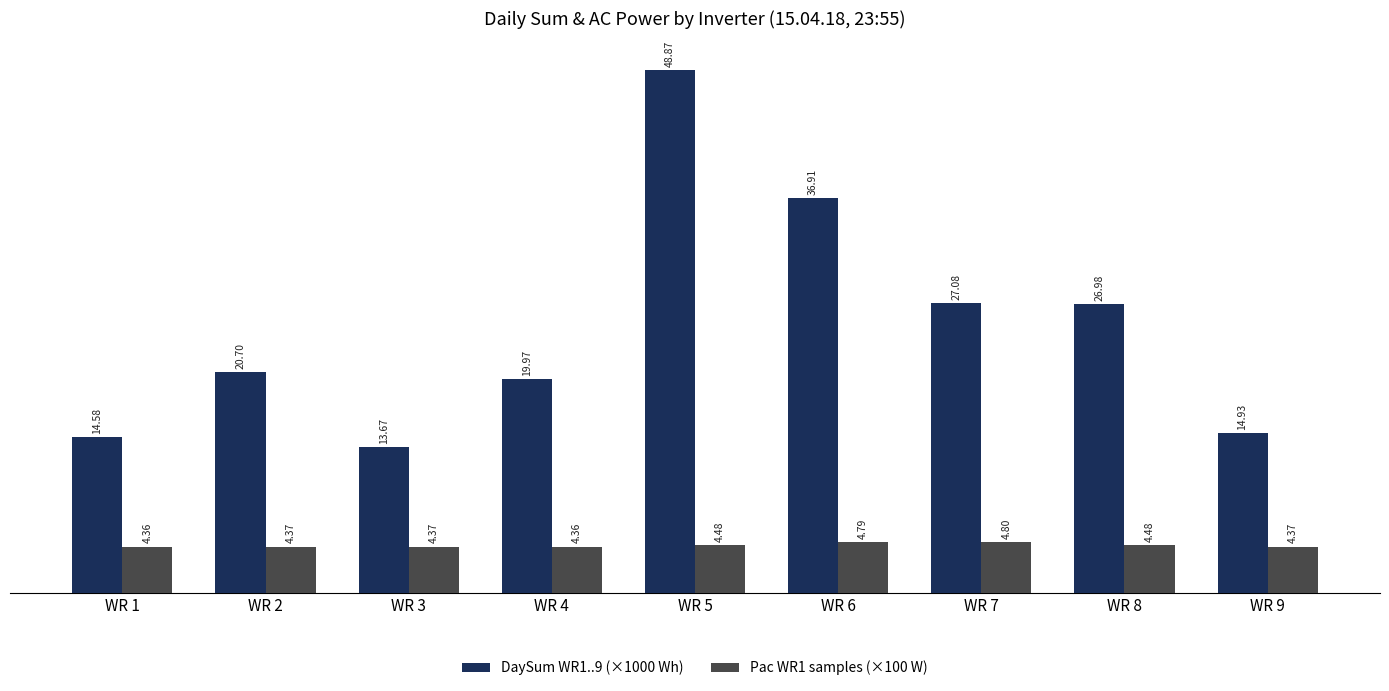

At WR 6, list the series in order from largest to smallest.

DaySum WR1..9 (×1000 Wh), Pac WR1 samples (×100 W)